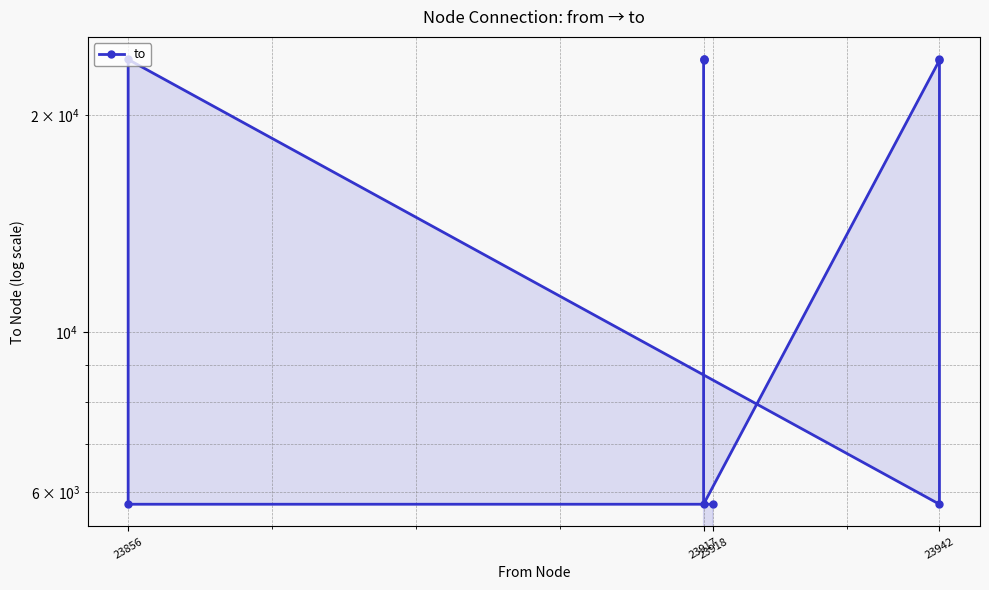

What is the approximate value at 23918, to the nearest 50?

5800